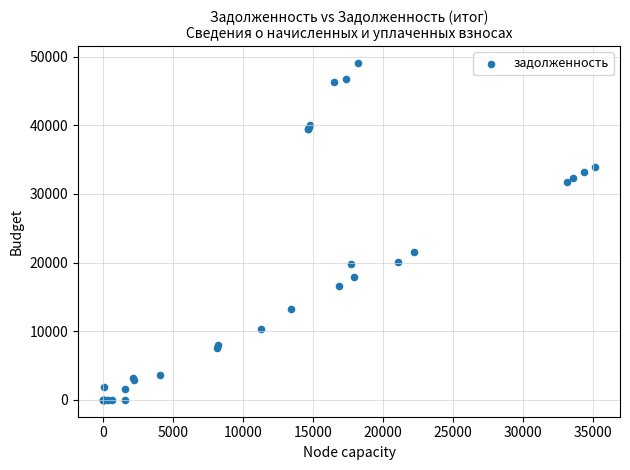

What Y value in the scatter plot is closest to 24533?

21535.1